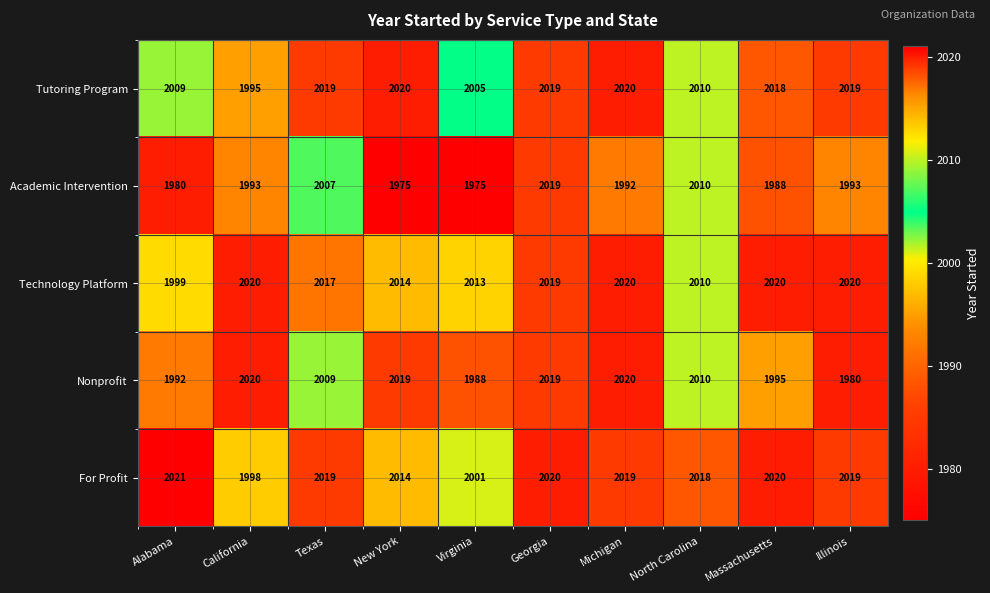

At Alabama, list the series in order from largest to smallest.

For Profit, Tutoring Program, Technology Platform, Nonprofit, Academic Intervention